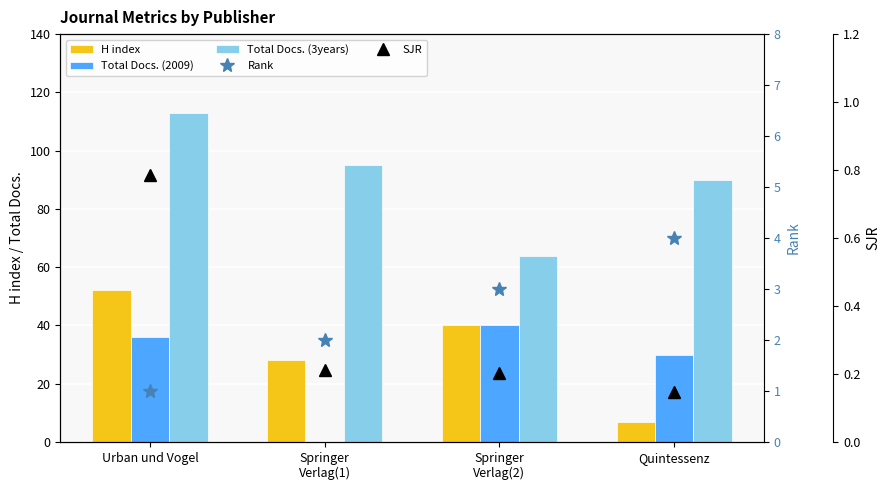

Rank the series by their maximum value, from highest to lowest.

Total Docs. (3years), H index, Total Docs. (2009), Rank, SJR